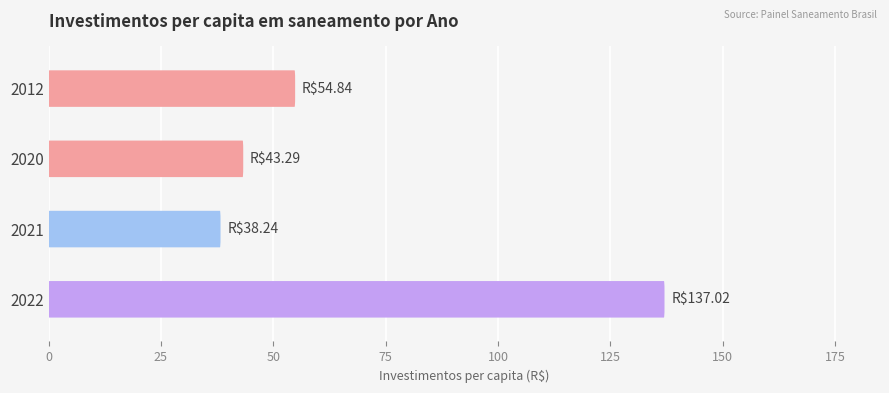

How many data points are less than 54?

2